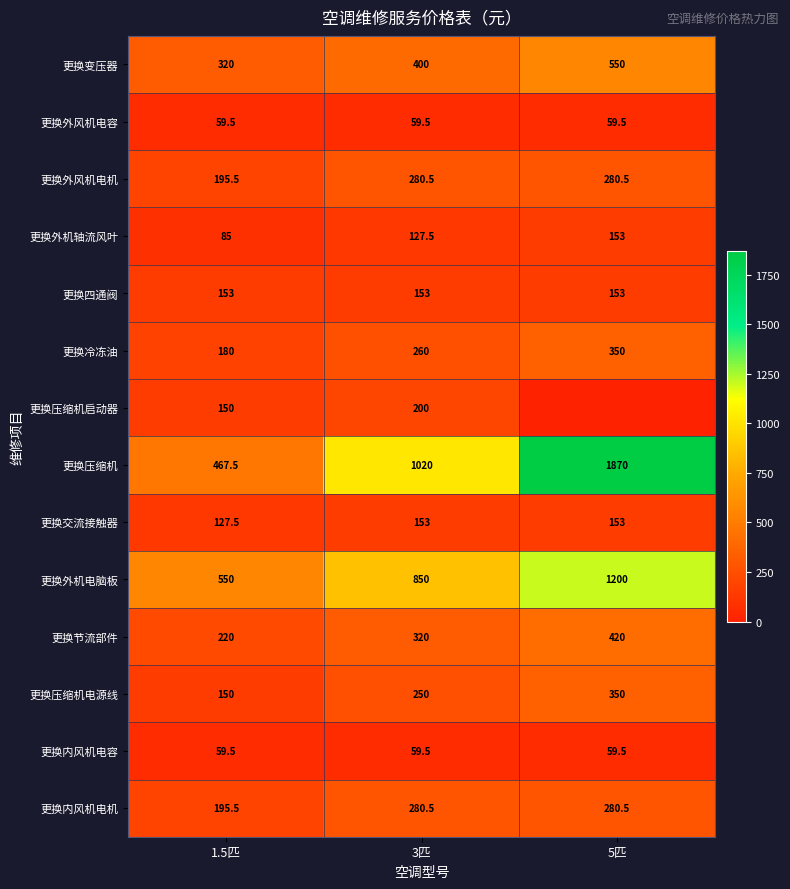

At which category is the sum across all series the highest?

5匹